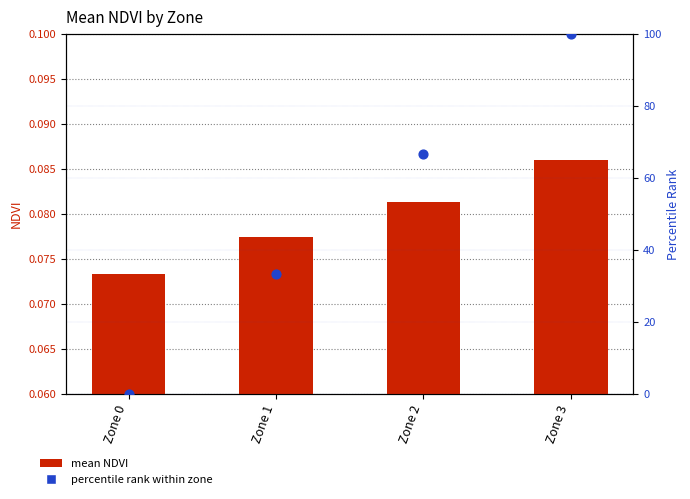

At which category is the sum across all series the highest?

Zone 3